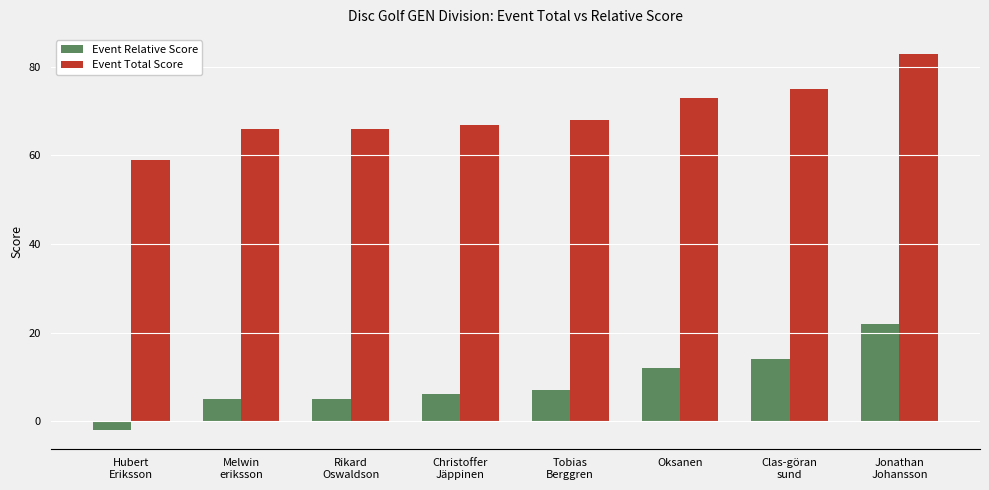

What is the maximum value shown in the chart?

83